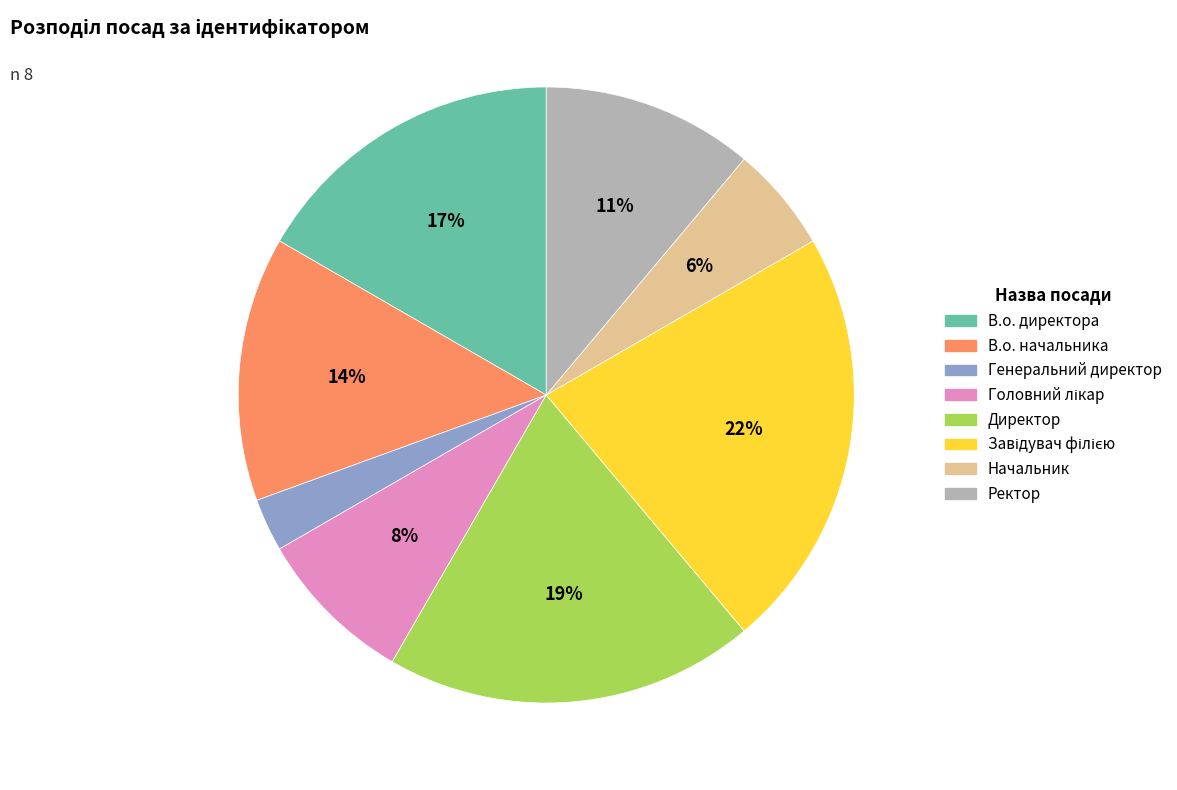

What is the smallest slice in the pie chart?

Генеральний директор